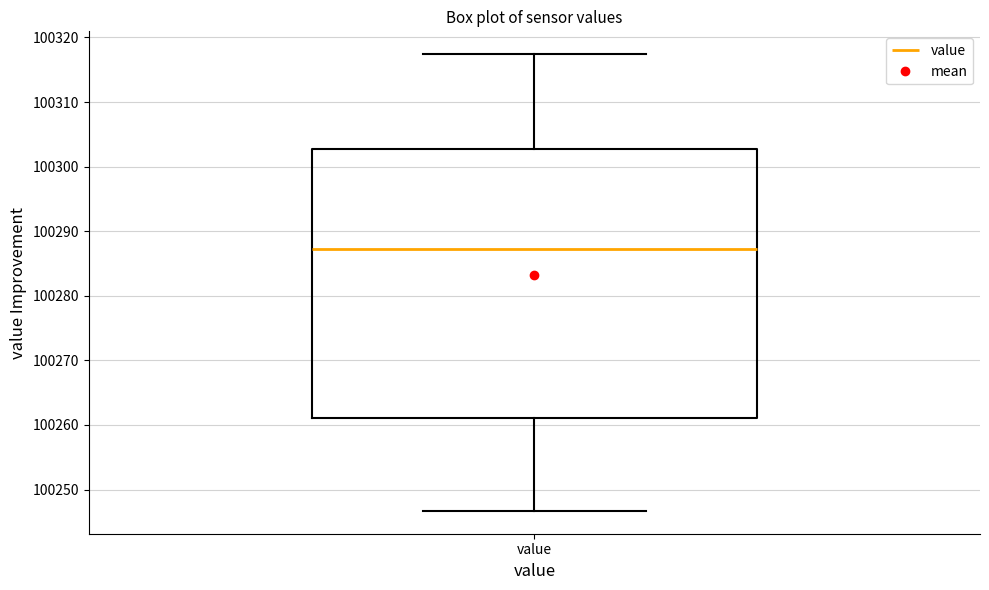

Transcribe this box plot: give where the median line is, the range the box spans, and where the two whiskers end, as read against the y-axis. The values are not printed on the chart, so give them approximately, as read against the axis.

median 100287, box 100261 to 100303, whiskers 100247 to 100317